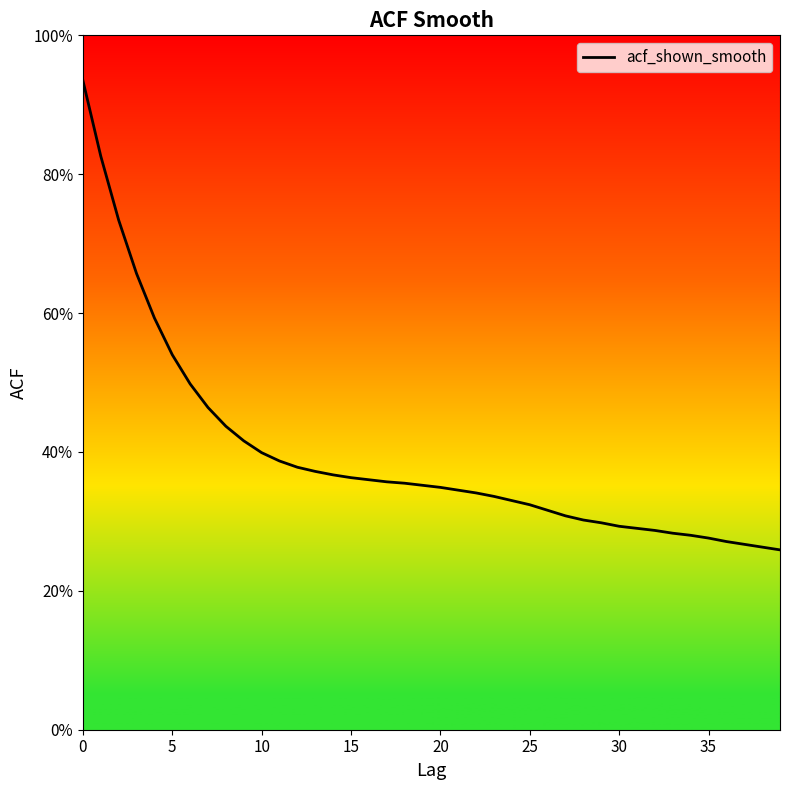

What is the value of the 30th point from the left?

0.3